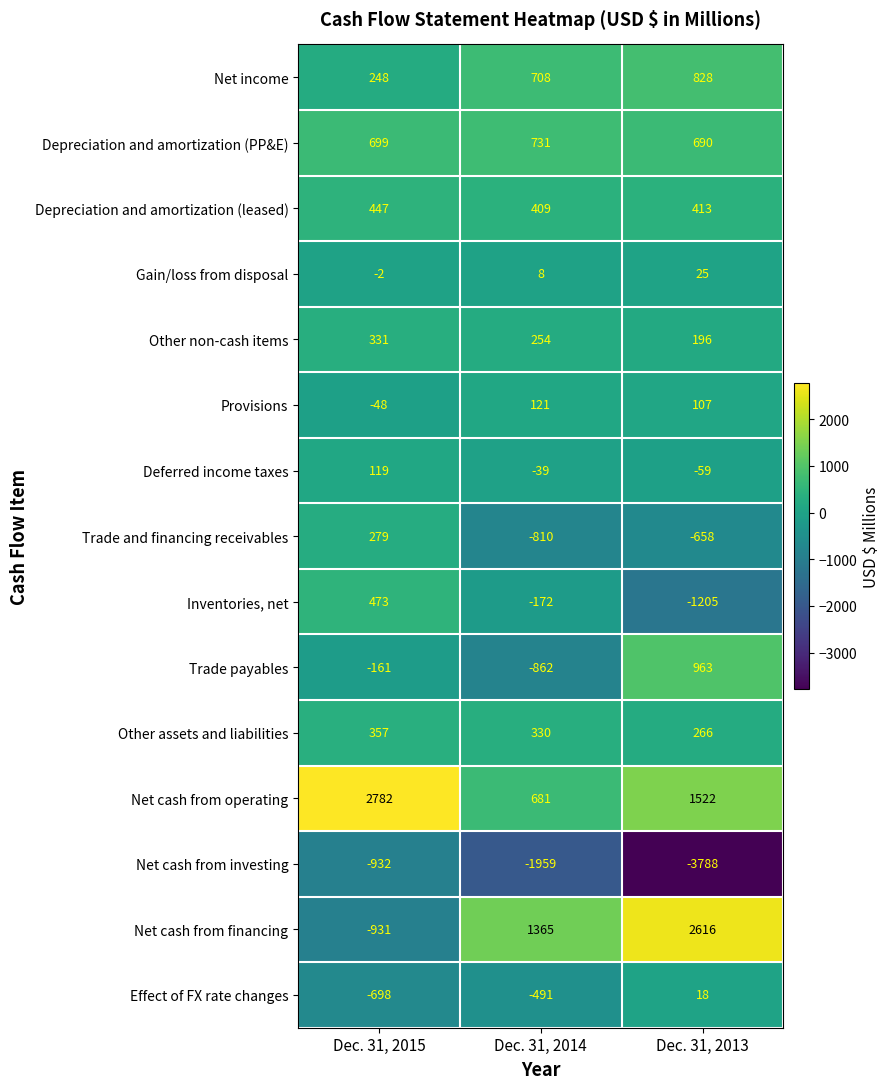

Which category has the highest value across all series?

Dec. 31, 2015